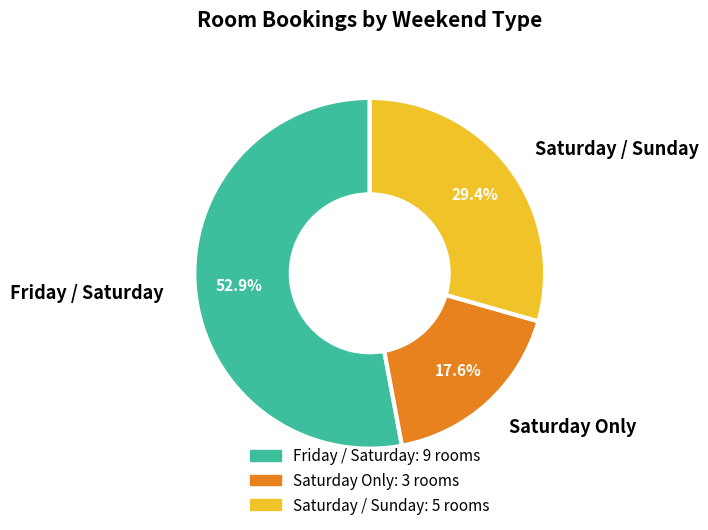

What percentage is the Friday / Saturday slice, to the nearest percent?

53%